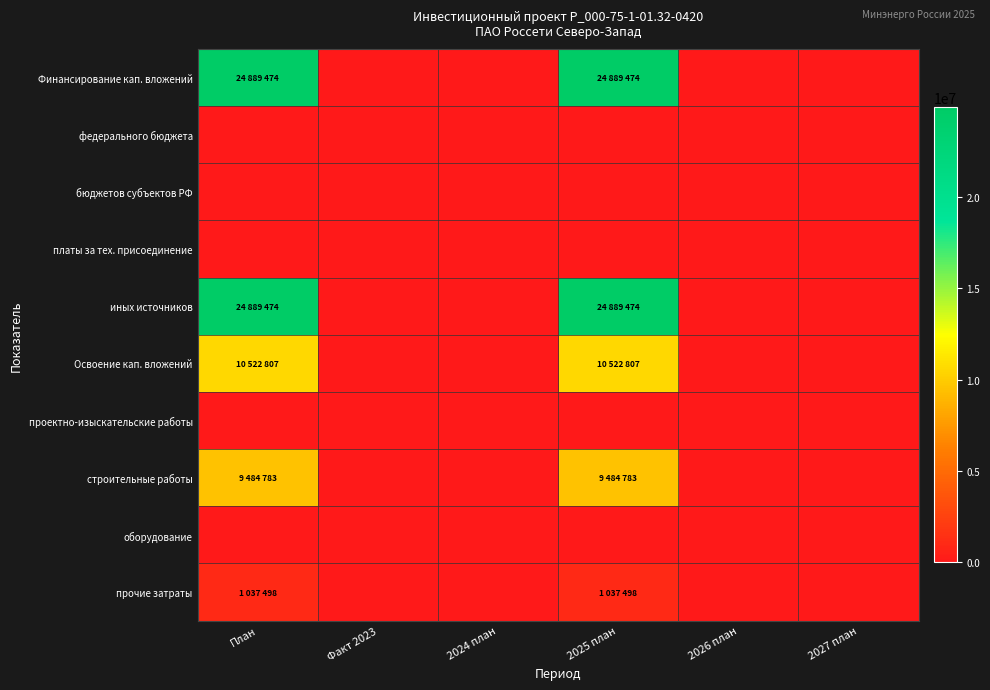

Reading right to left, list all the values displayed in this chart.

Финансирование кап. вложений: 2027 план=0	2026 план=0	2025 план=24889474	2024 план=0	Факт 2023=0	План=24889474
федерального бюджета: 2027 план=0	2026 план=0	2025 план=0	2024 план=0	Факт 2023=0	План=0
бюджетов субъектов РФ: 2027 план=0	2026 план=0	2025 план=0	2024 план=0	Факт 2023=0	План=0
платы за тех. присоединение: 2027 план=0	2026 план=0	2025 план=0	2024 план=0	Факт 2023=0	План=0
иных источников: 2027 план=0	2026 план=0	2025 план=24889474	2024 план=0	Факт 2023=0	План=24889474
Освоение кап. вложений: 2027 план=0	2026 план=0	2025 план=10522807	2024 план=0	Факт 2023=0	План=10522807
проектно-изыскательские работы: 2027 план=0	2026 план=0	2025 план=0	2024 план=0	Факт 2023=0	План=0
строительные работы: 2027 план=0	2026 план=0	2025 план=9484783	2024 план=0	Факт 2023=0	План=9484783
оборудование: 2027 план=0	2026 план=0	2025 план=0	2024 план=0	Факт 2023=0	План=0
прочие затраты: 2027 план=0	2026 план=0	2025 план=1037498	2024 план=0	Факт 2023=0	План=1037498